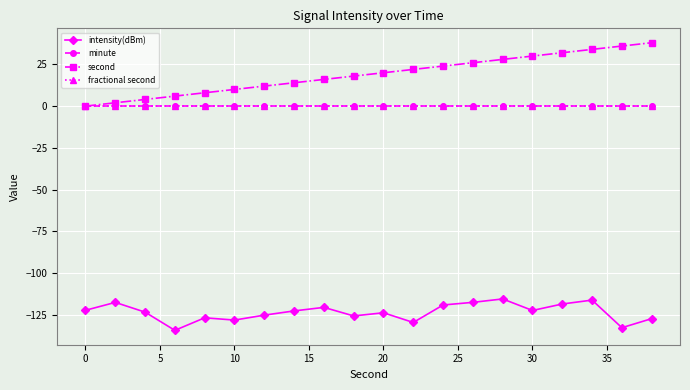

Is this an area chart (filled region under the line)?

No